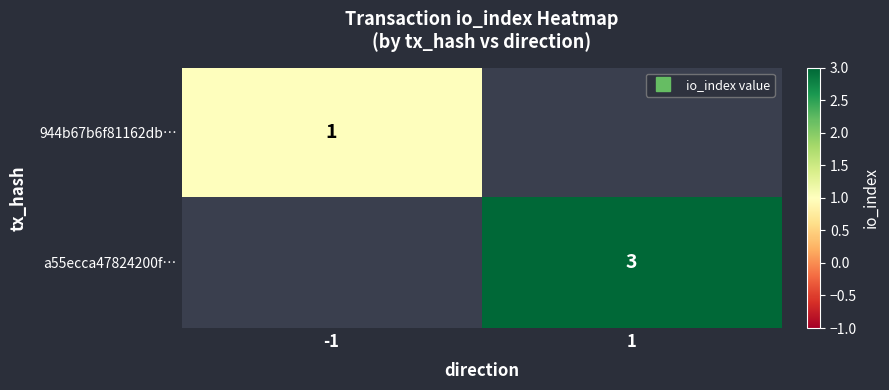

Which category has the lowest value across all series?

-1